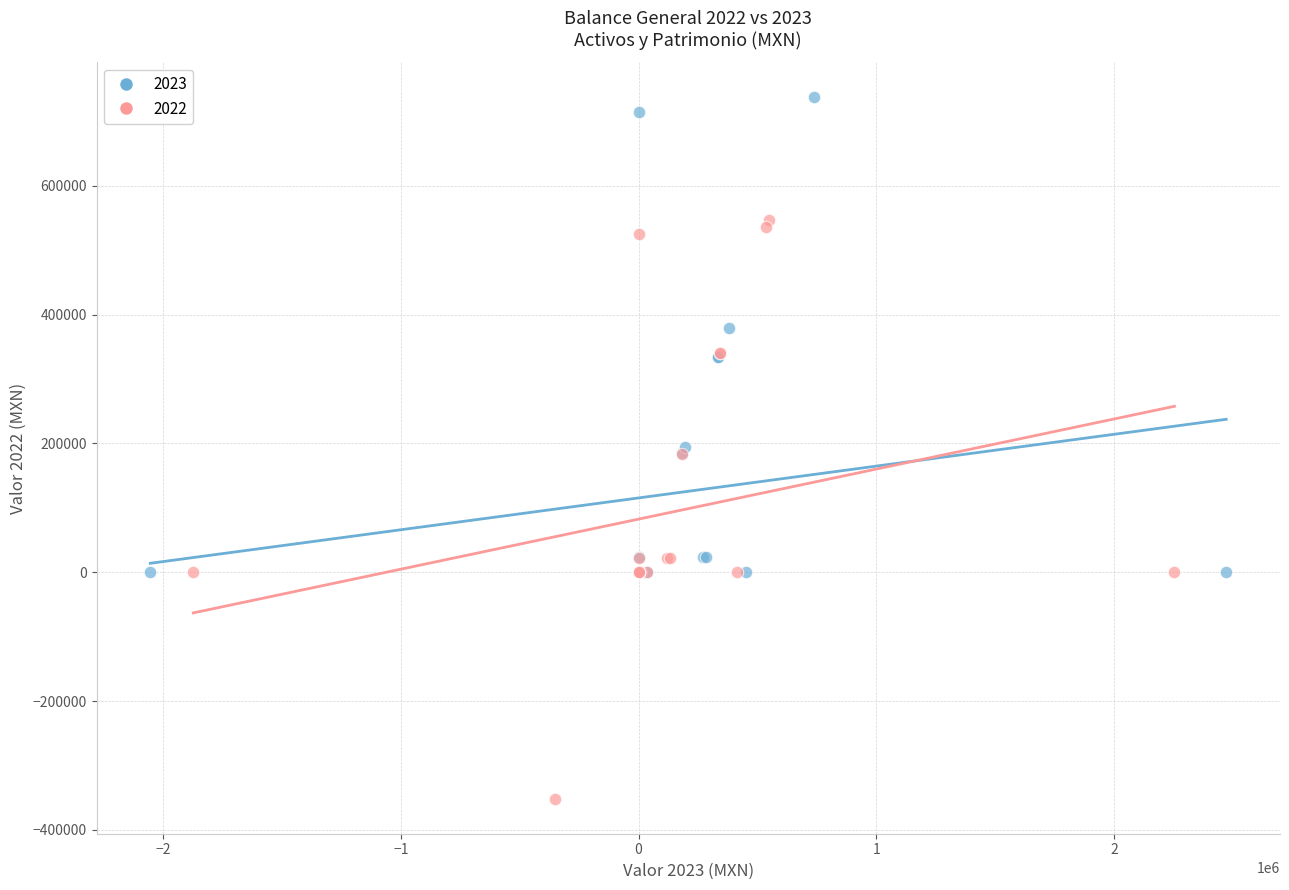

What are all the series names shown in the legend?

2023, 2022